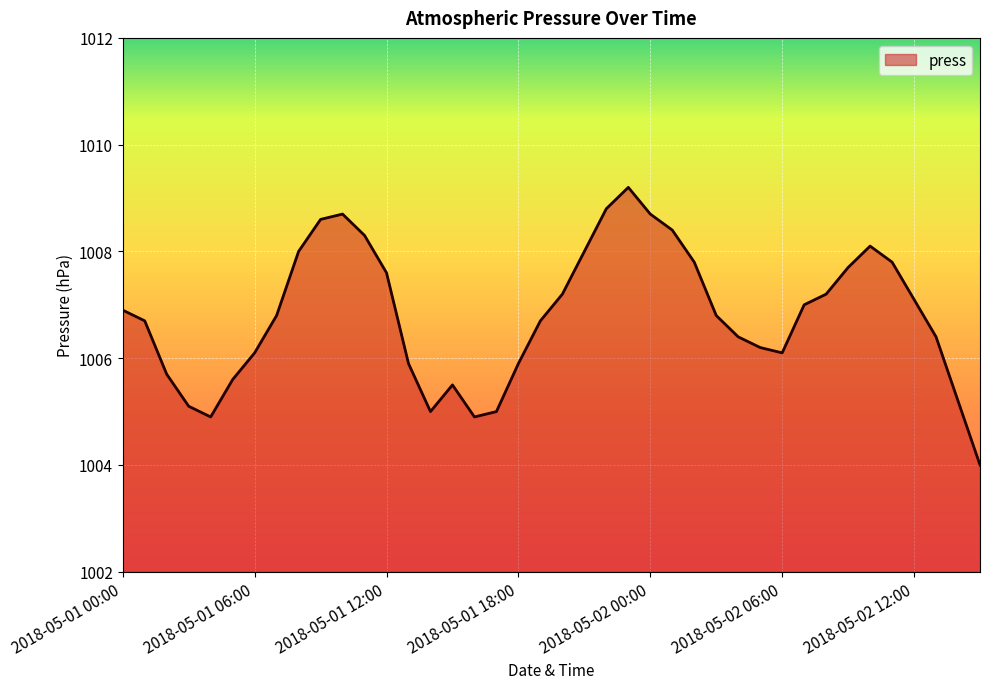

What is the difference between the maximum and minimum values?

5.2